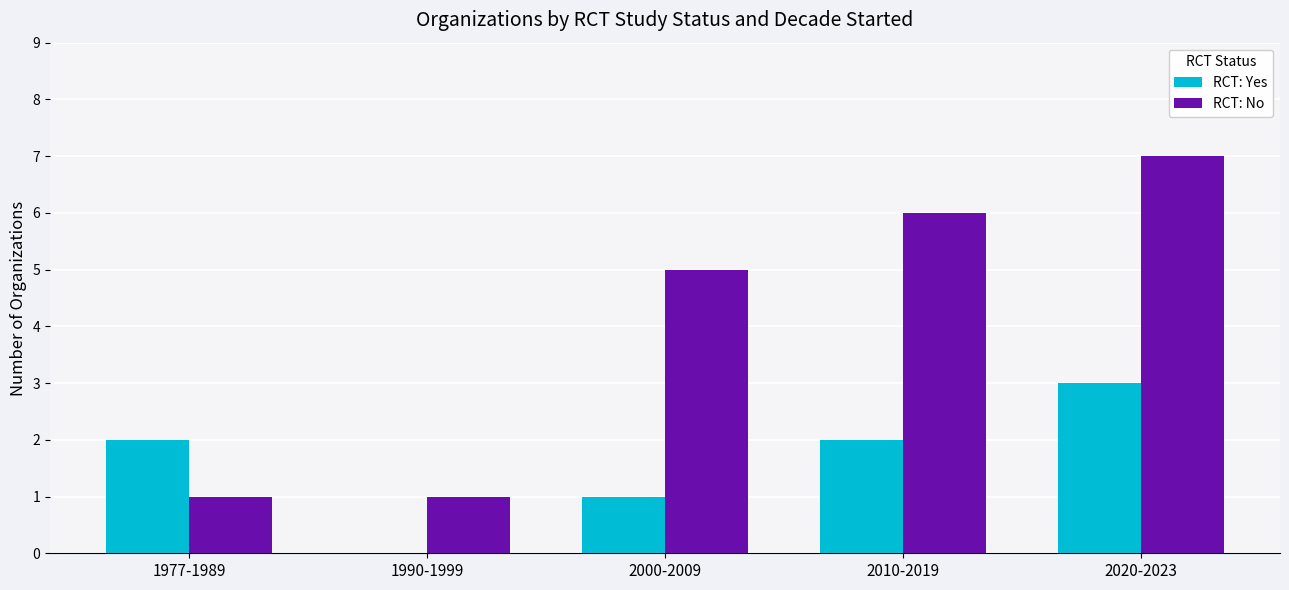

At which label does RCT: Yes reach its peak?

2020-2023